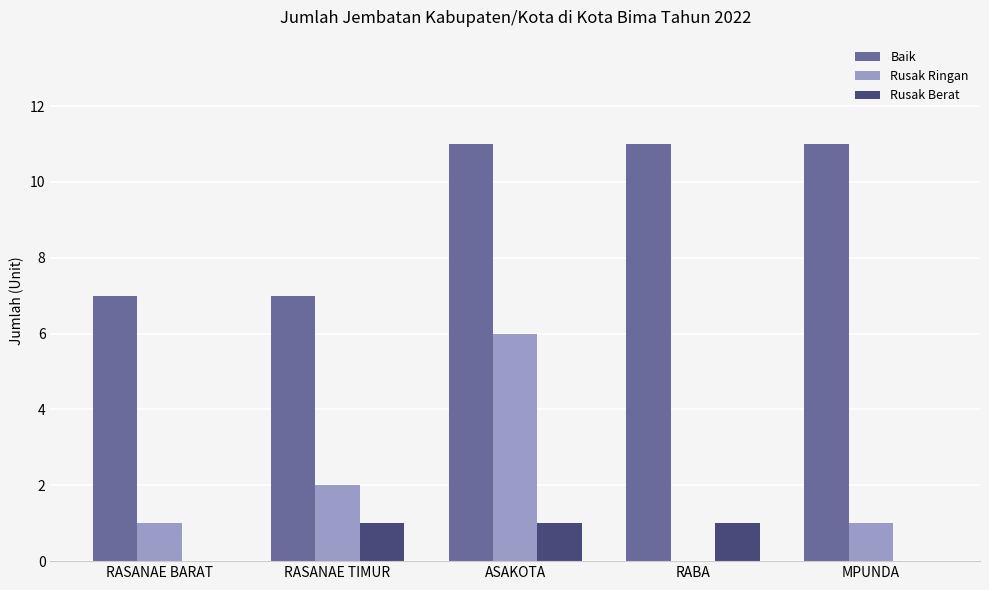

What are all the series names shown in the legend?

Baik, Rusak Ringan, Rusak Berat